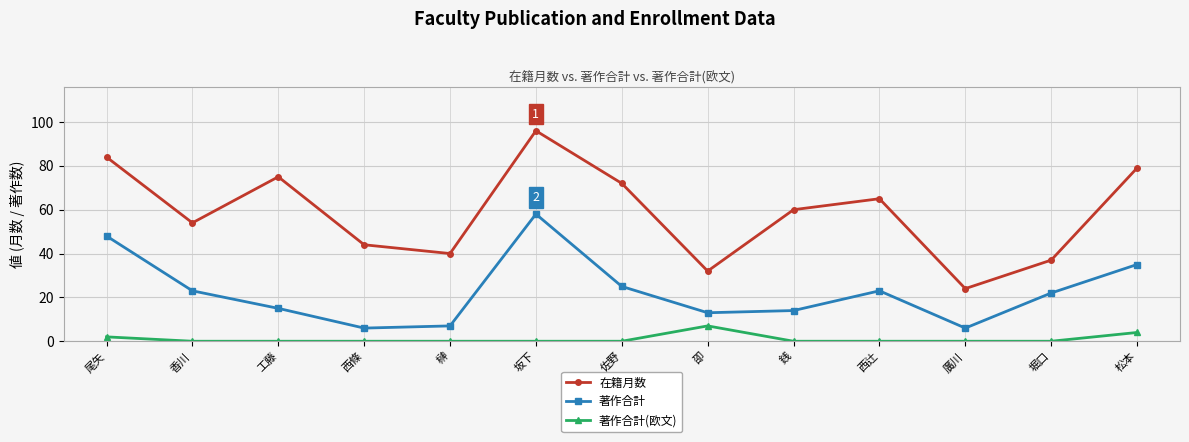

List the series in order of their peak value, highest first.

在籍月数, 著作合計, 著作合計(欧文)